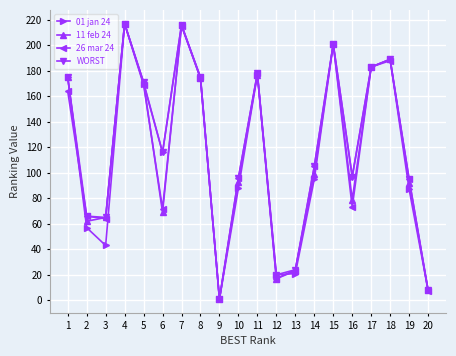

At how many categories does at least one series exceed 72?

14